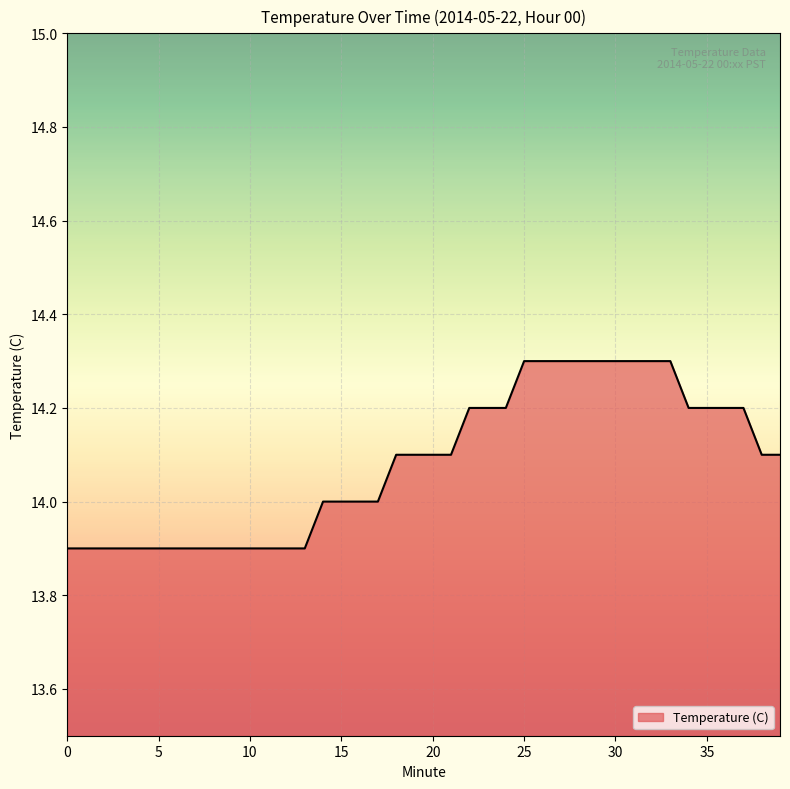

What is the maximum value shown in the chart?

14.3